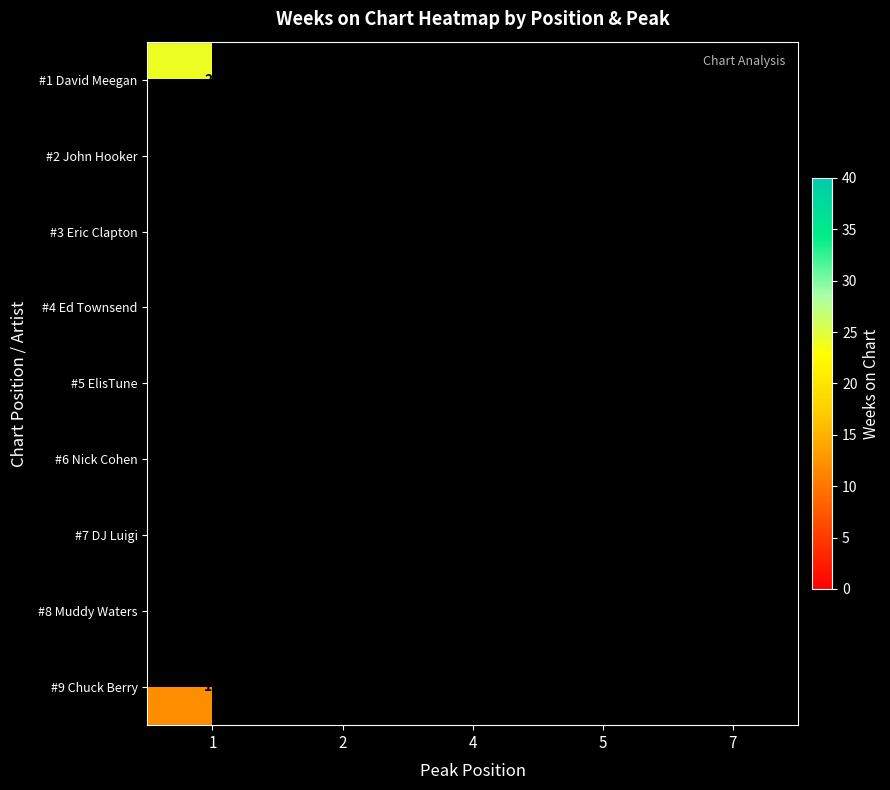

Which has a higher value, 5 or 4?

4